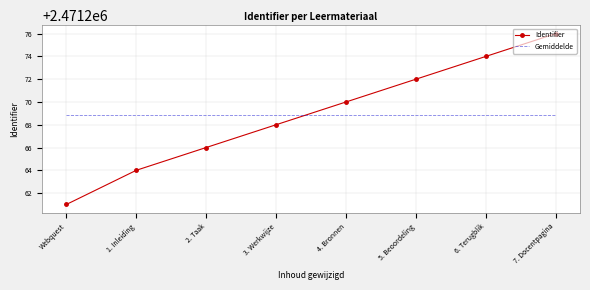

What is the approximate value of Gemiddelde at 1. Inleiding?

2471268.9